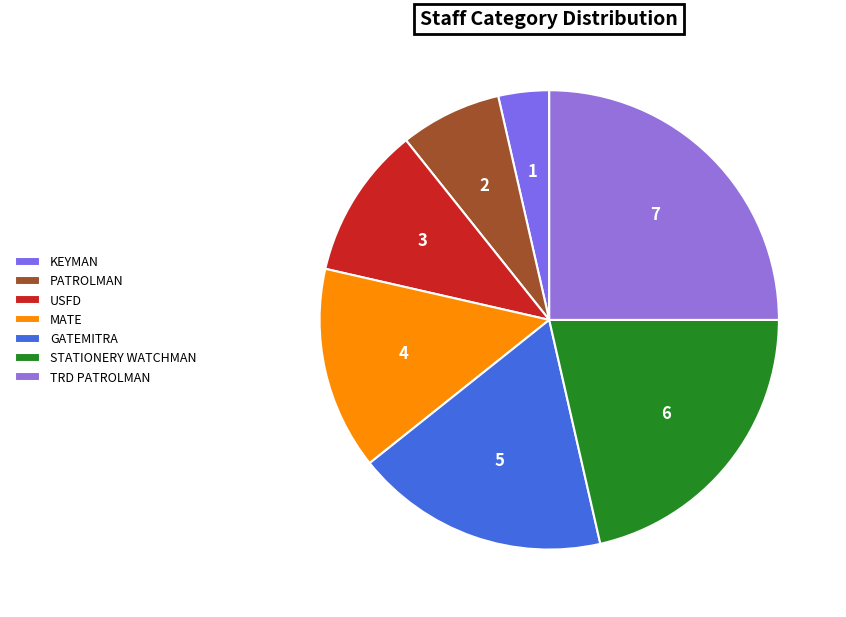

Is it true that STATIONERY WATCHMAN is 21% of the pie?

True